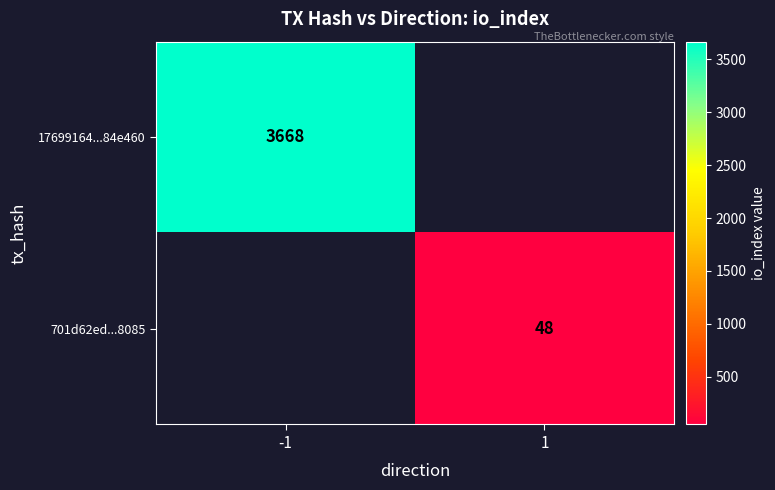

Which has a higher value, 1 or -1?

-1